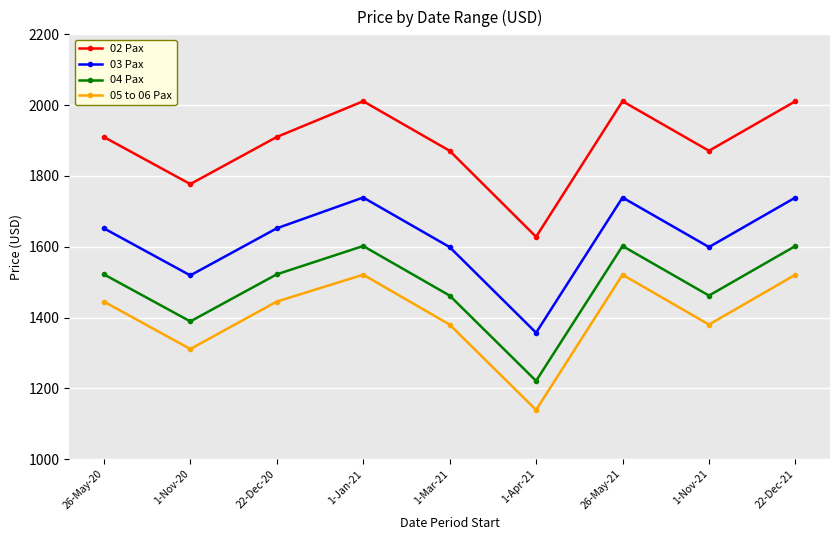

True or false: 04 Pax and 03 Pax intersect in this chart.

False